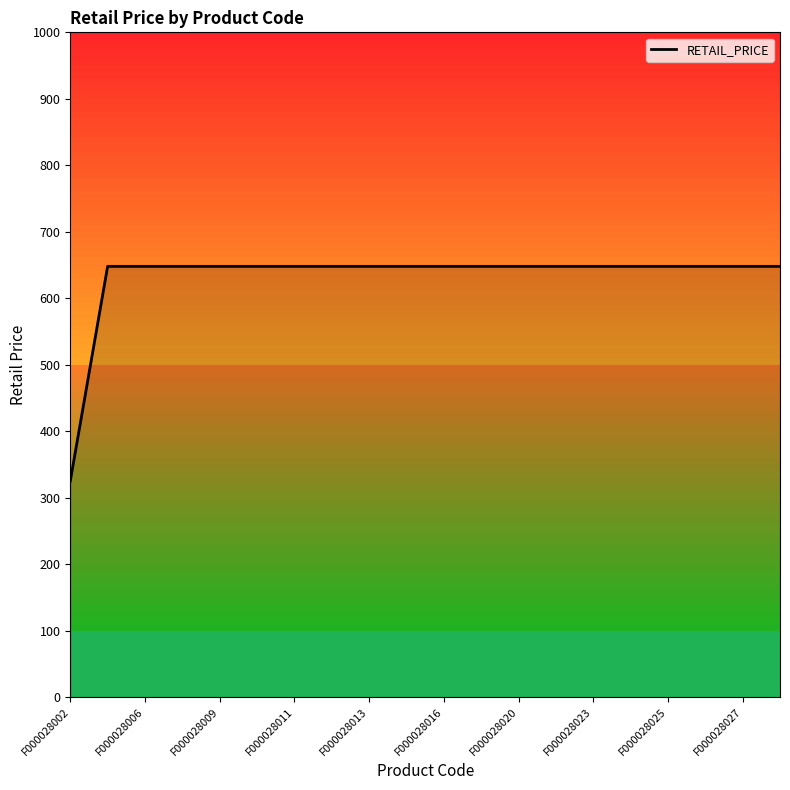

What is the difference between the maximum and minimum values?

323